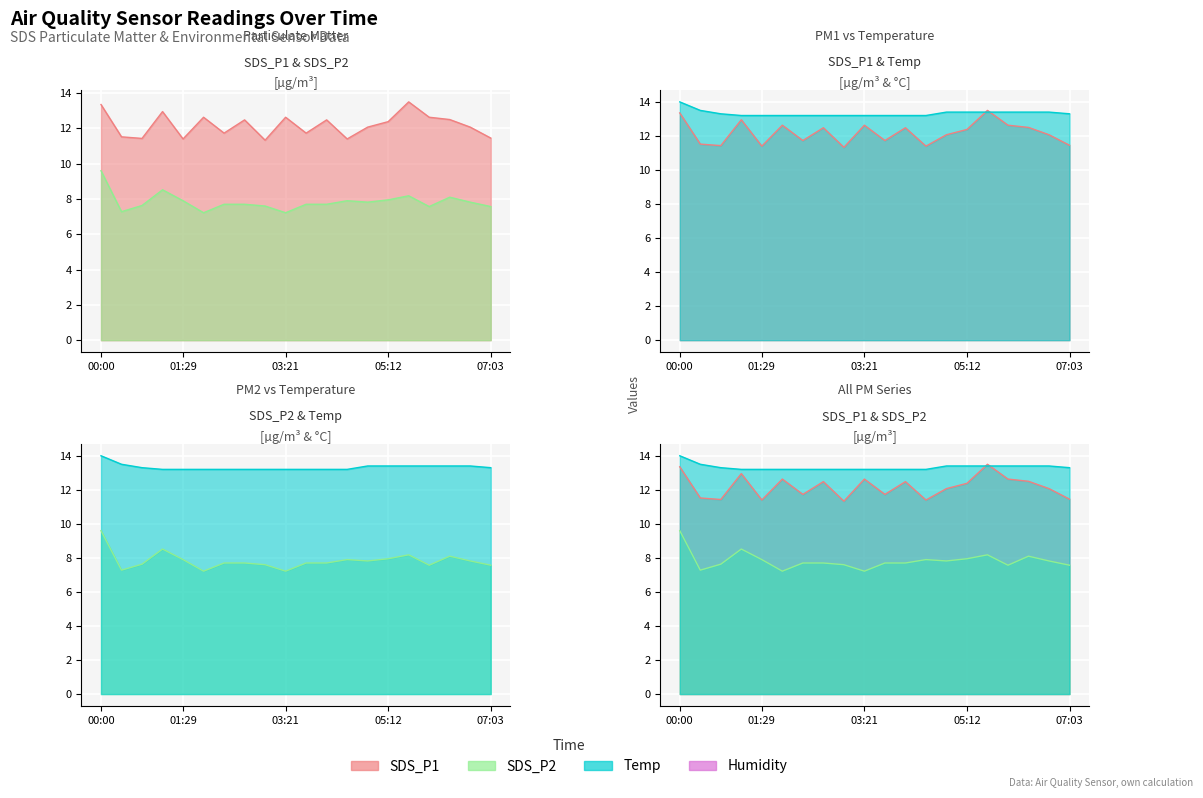

How many lines are shown in the chart?

3